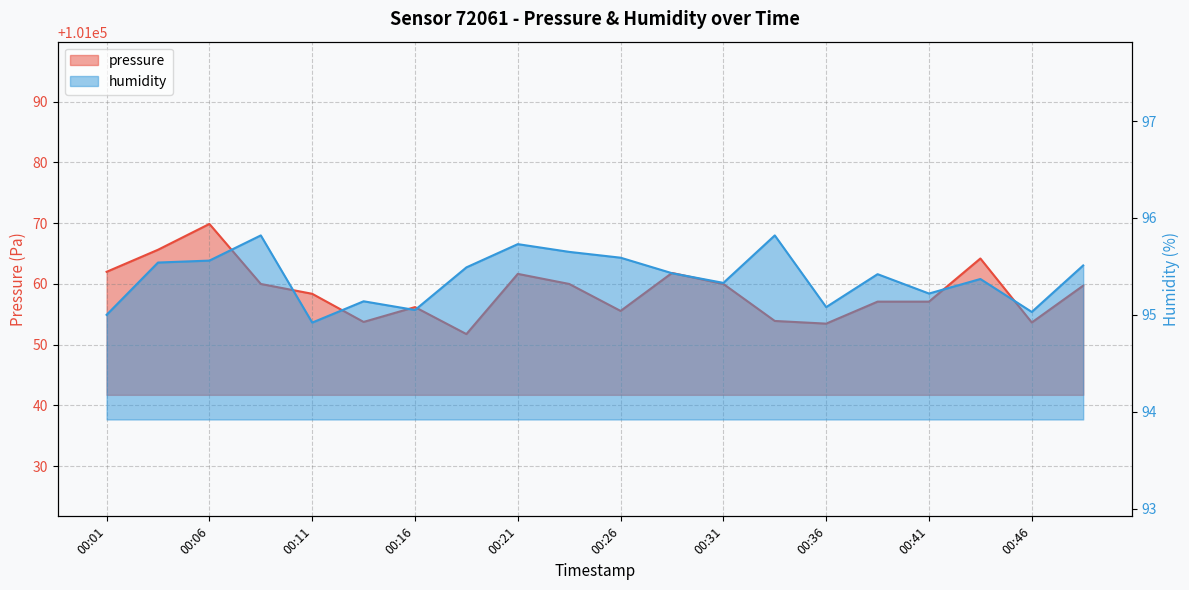

Rank the series by their average value, from lowest to highest.

humidity, pressure